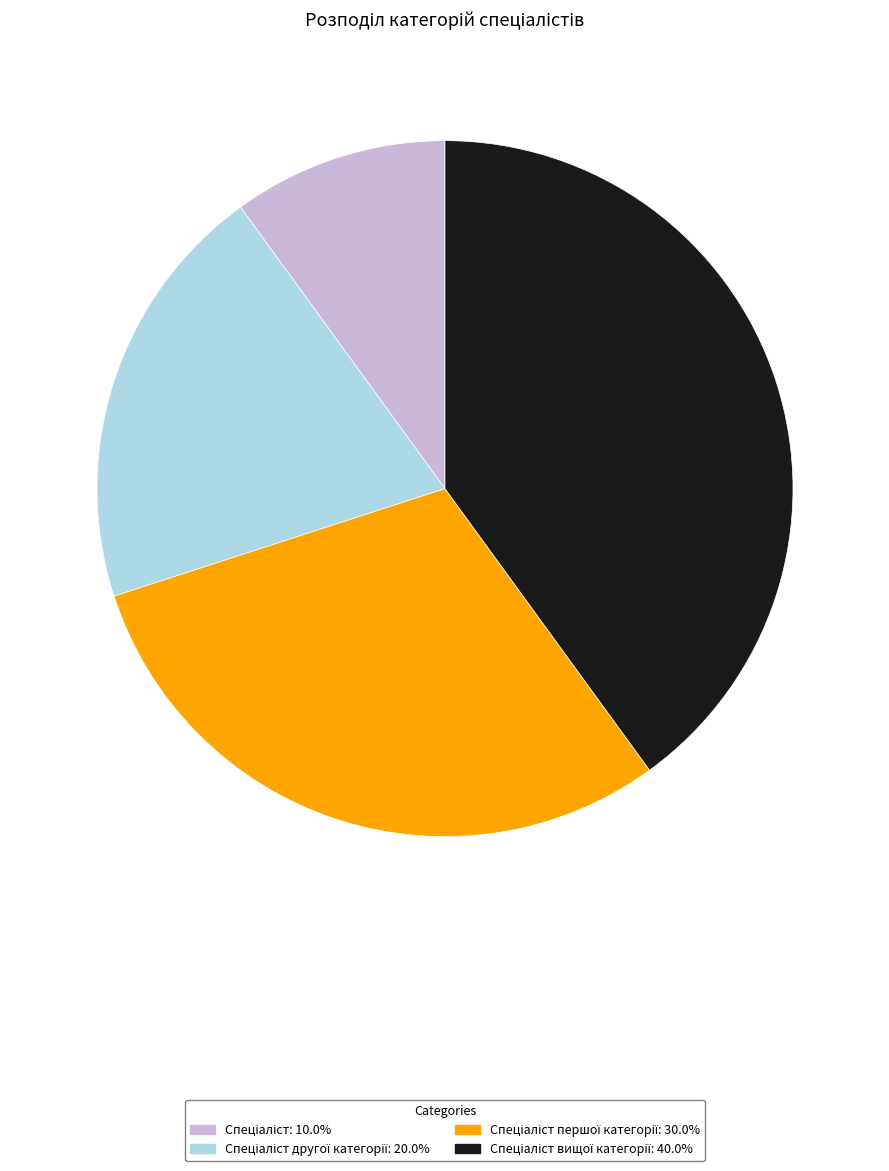

Does any single category account for the majority?

No